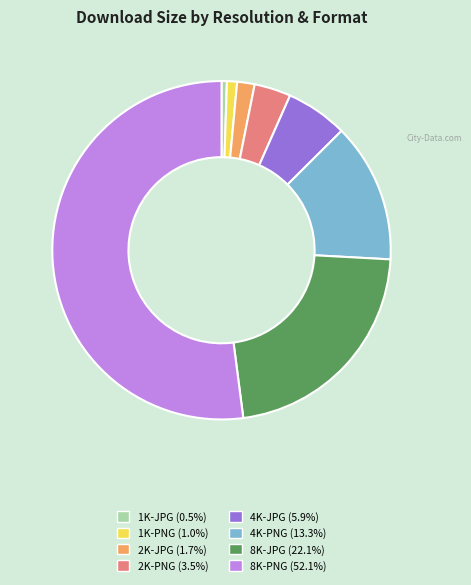

Which has a higher value, 4K-JPG or 8K-JPG?

8K-JPG